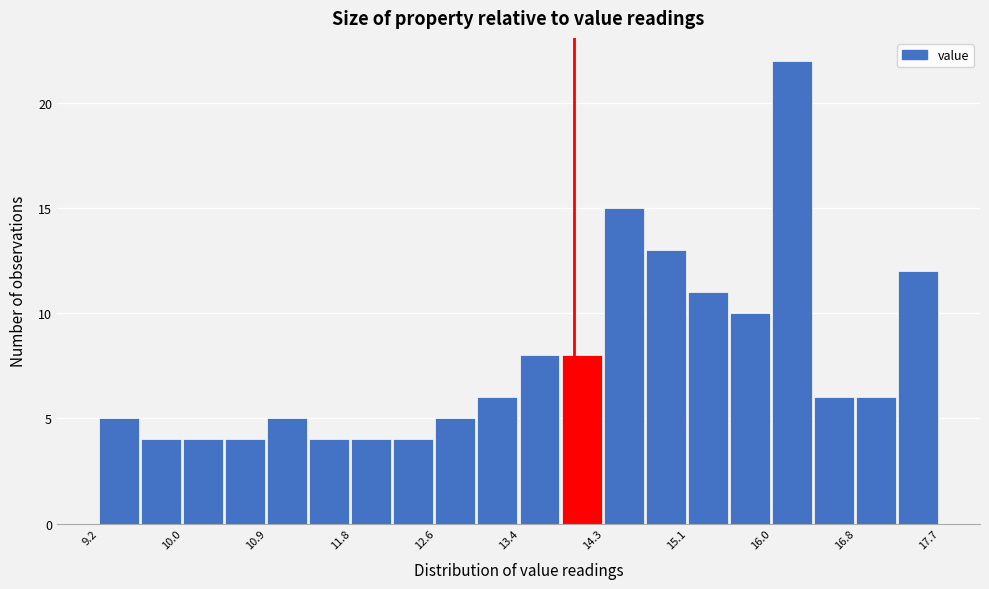

Reading left to right, list every bar in this chart as the range it spans on the x-axis followed by its height. Neither the bar edges nor the heights are printed on the chart, so give them approximately, as read against the axes.

9.2 to 9.6: 5
9.6 to 10.1: 4
10.1 to 10.5: 4
10.5 to 10.9: 4
10.9 to 11.3: 5
11.3 to 11.8: 4
11.8 to 12.2: 4
12.2 to 12.6: 4
12.6 to 13.0: 5
13.0 to 13.5: 6
13.5 to 13.9: 8
13.9 to 14.3: 8
14.3 to 14.7: 15
14.7 to 15.2: 13
15.2 to 15.6: 11
15.6 to 16.0: 10
16.0 to 16.4: 22
16.4 to 16.9: 6
16.9 to 17.3: 6
17.3 to 17.7: 12